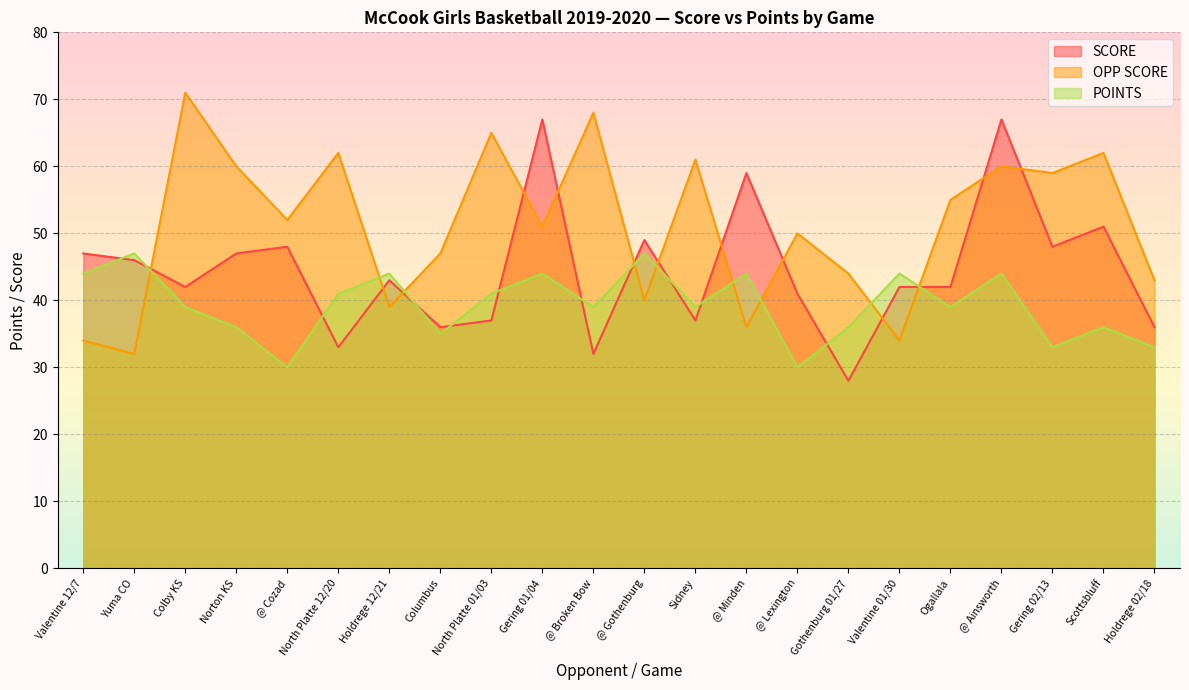

Which has a higher value, @ Minden or @ Ainsworth?

@ Ainsworth